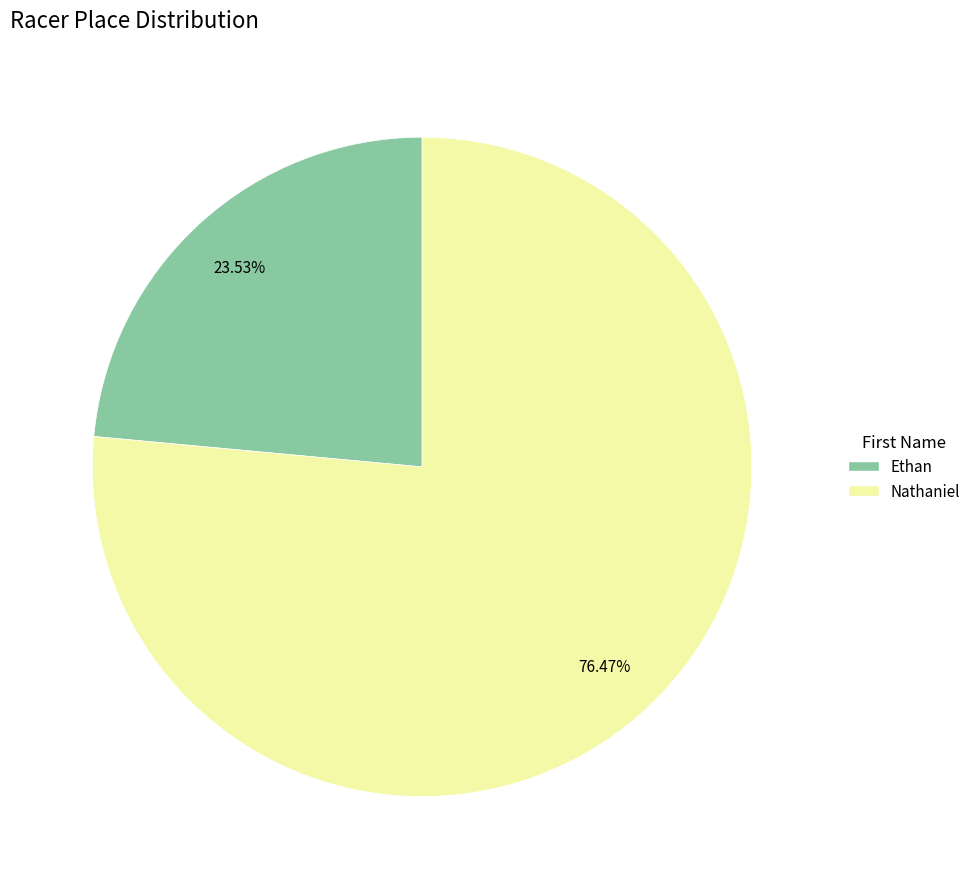

Is there a majority slice in this chart?

Yes